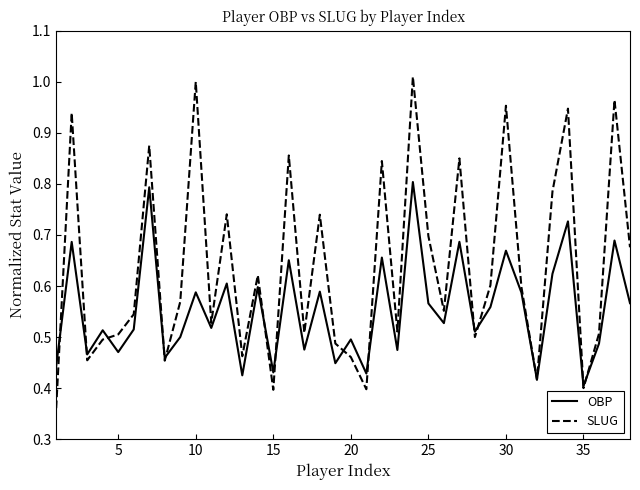

Which series has the largest total across all categories?

SLUG